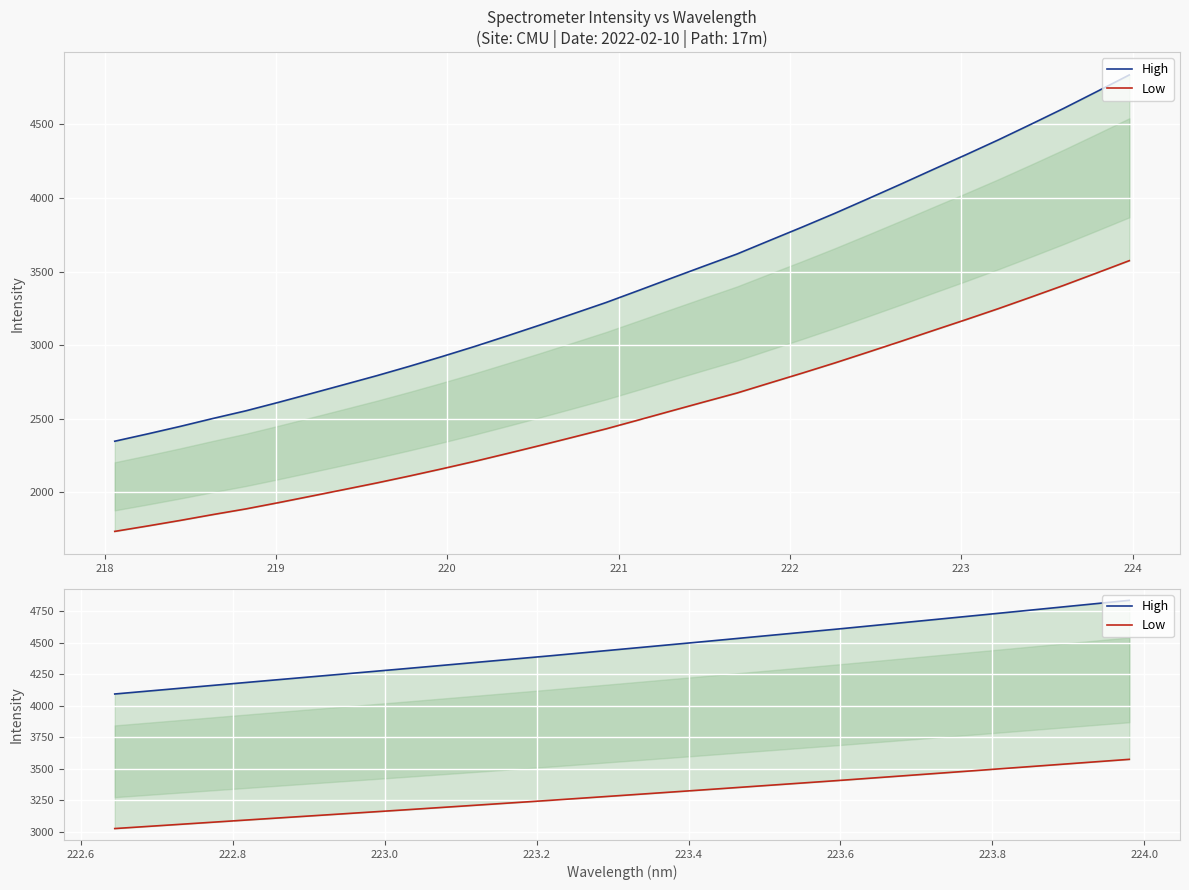

Rank the series at 224 from highest to lowest value.

High, Low